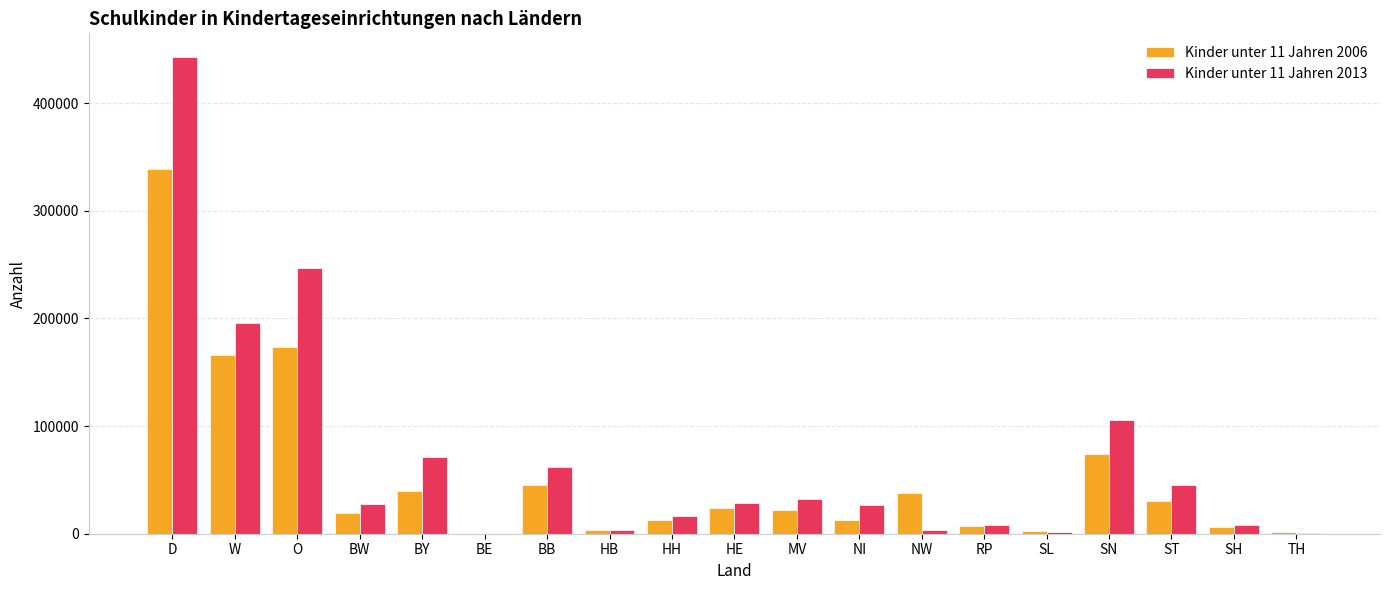

What is the total value across all series at O?

420052